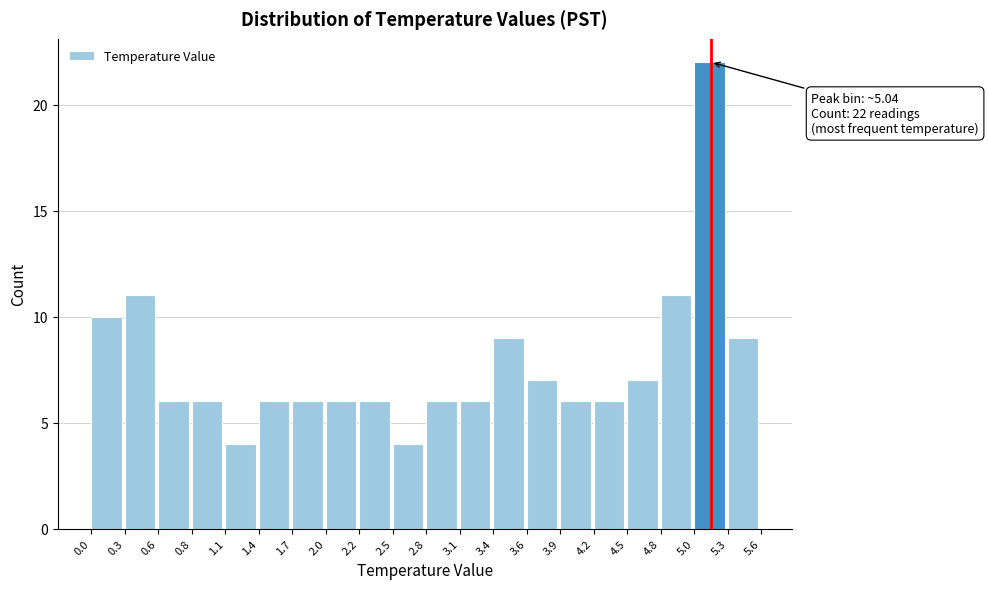

Over which range of the x-axis is the bar tallest?

5.0 to 5.3